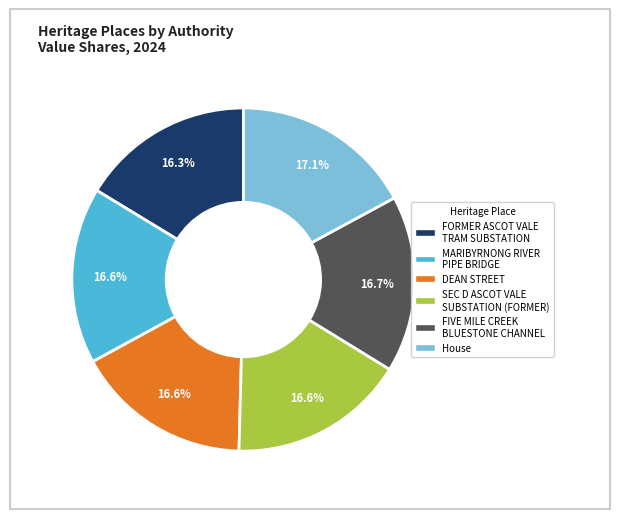

Approximately how many times larger is the value at FORMER ASCOT VALE TRAM SUBSTATION compared to FIVE MILE CREEK BLUESTONE CHANNEL?

1.0